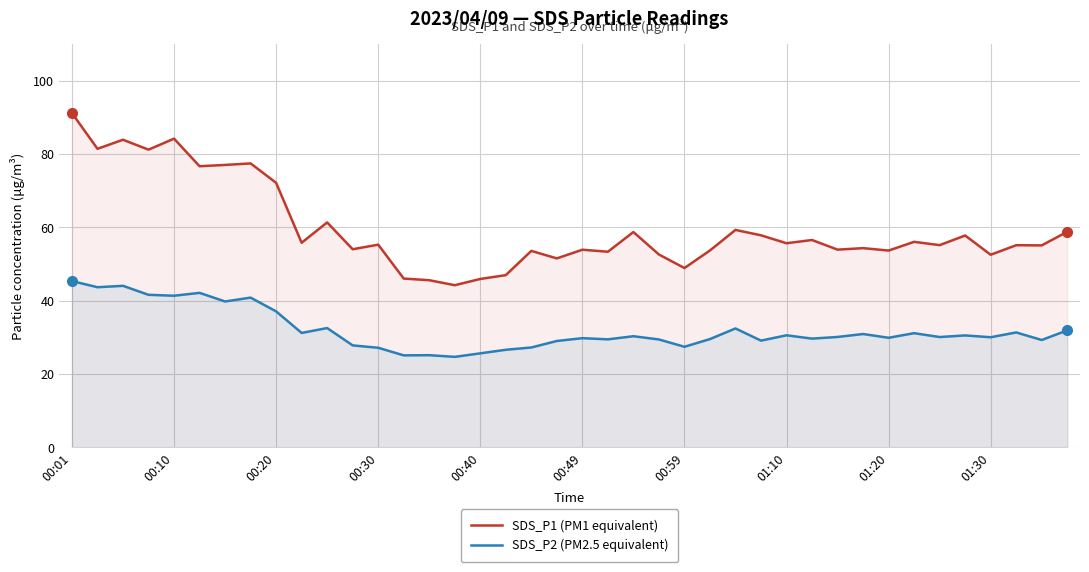

What is the minimum value shown in the chart?

24.7